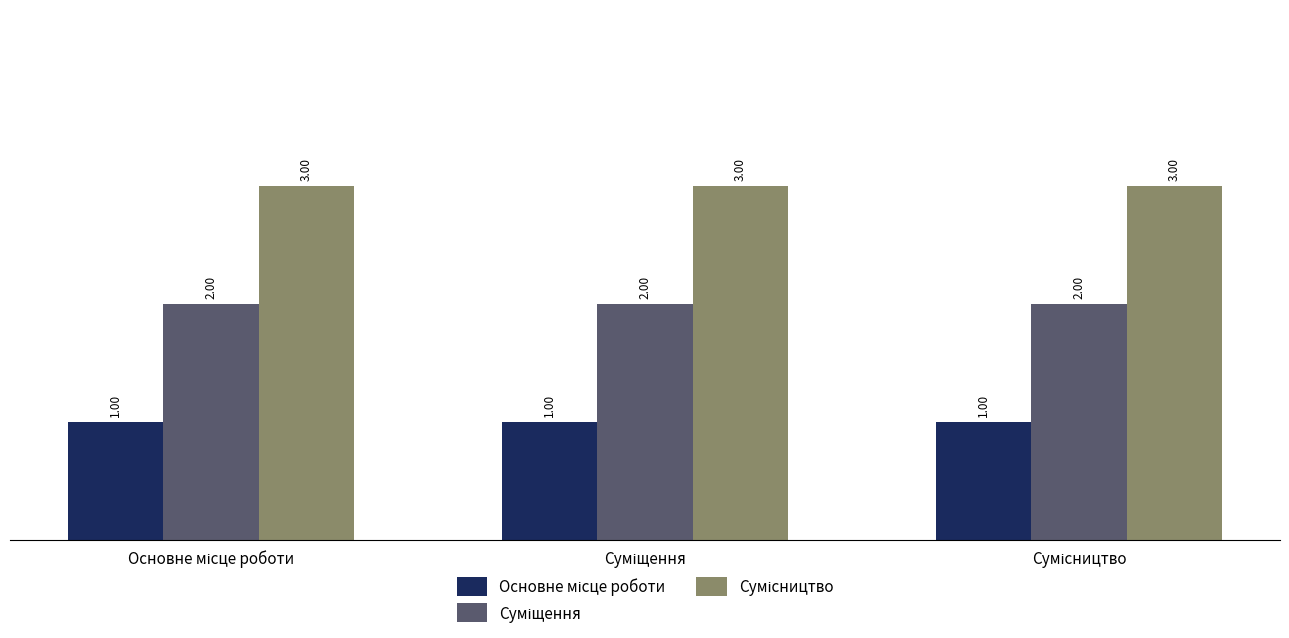

How many bars are there in each group?

3